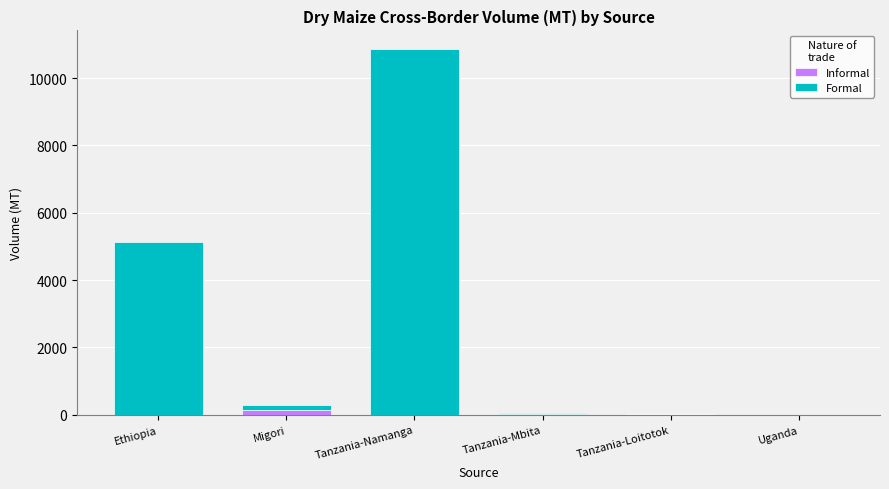

At which category is the sum across all series the highest?

Tanzania-Namanga